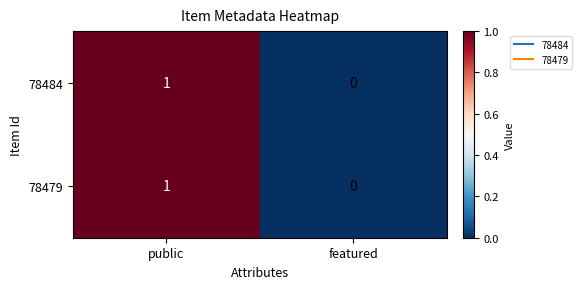

The value of 78484 at featured is 0. True or false?

True